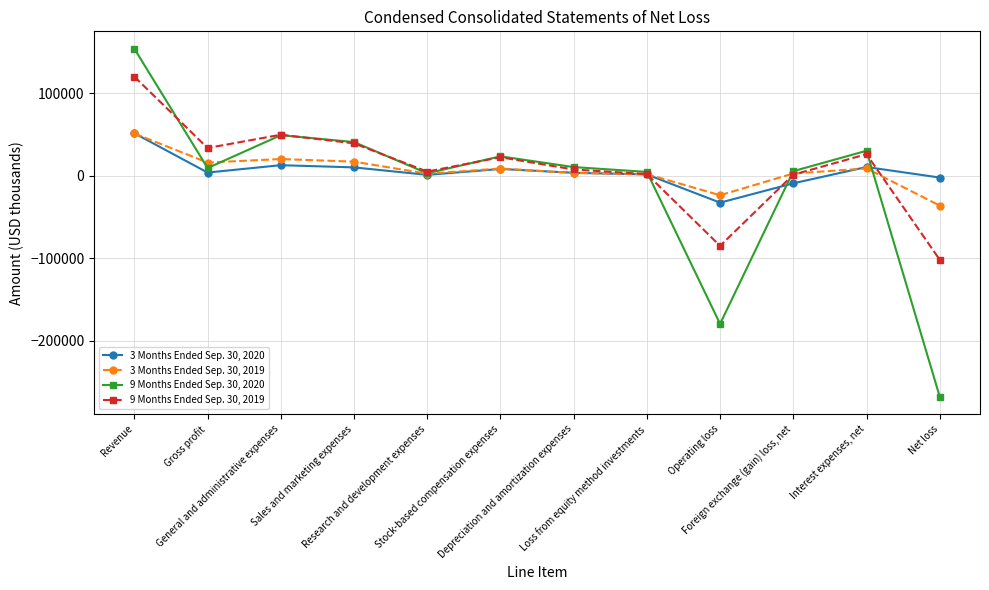

How many categories are shown in the chart?

12